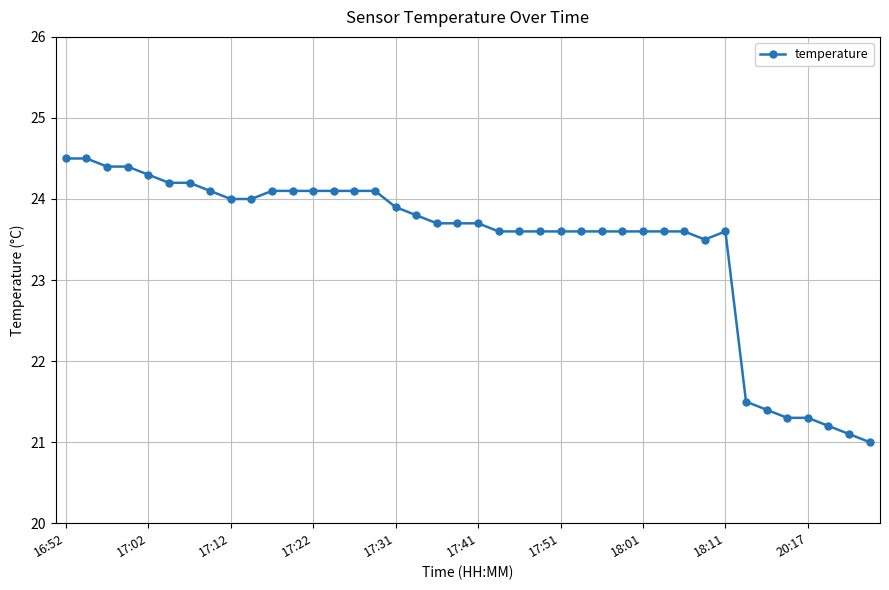

What is the smallest value displayed?

21.0